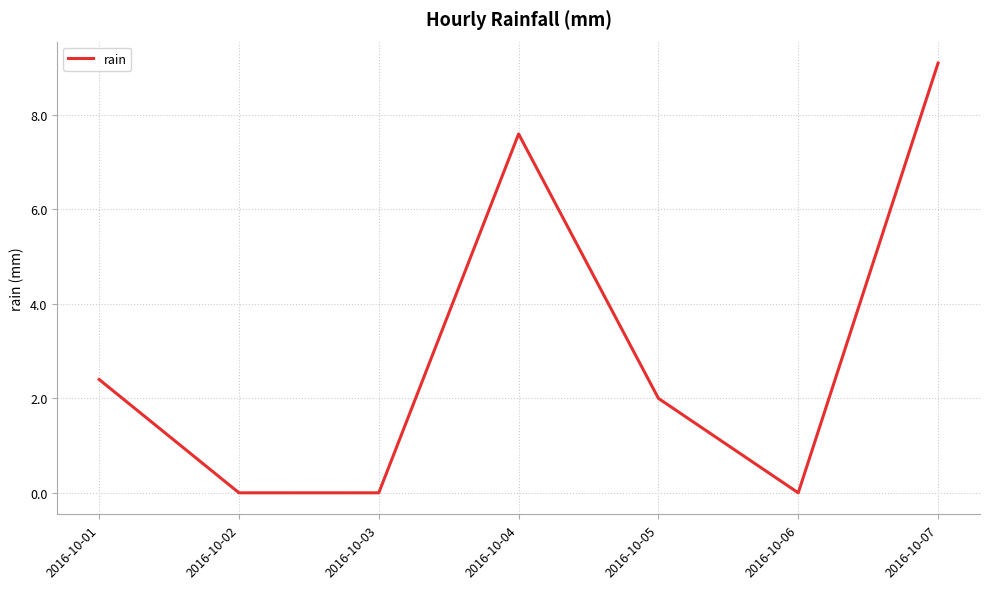

What is the sum of all values?

21.1